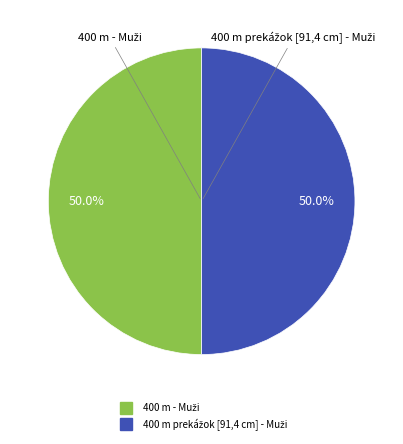

What is the largest slice in the pie chart?

400 m - Muži